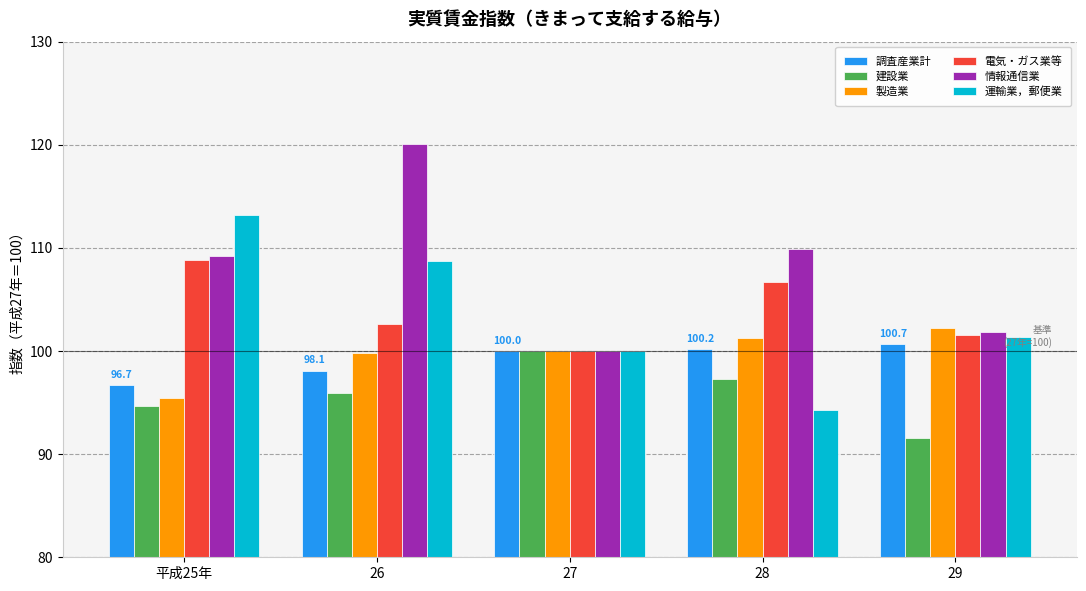

The value of 製造業 at 26 is 99.8. True or false?

True